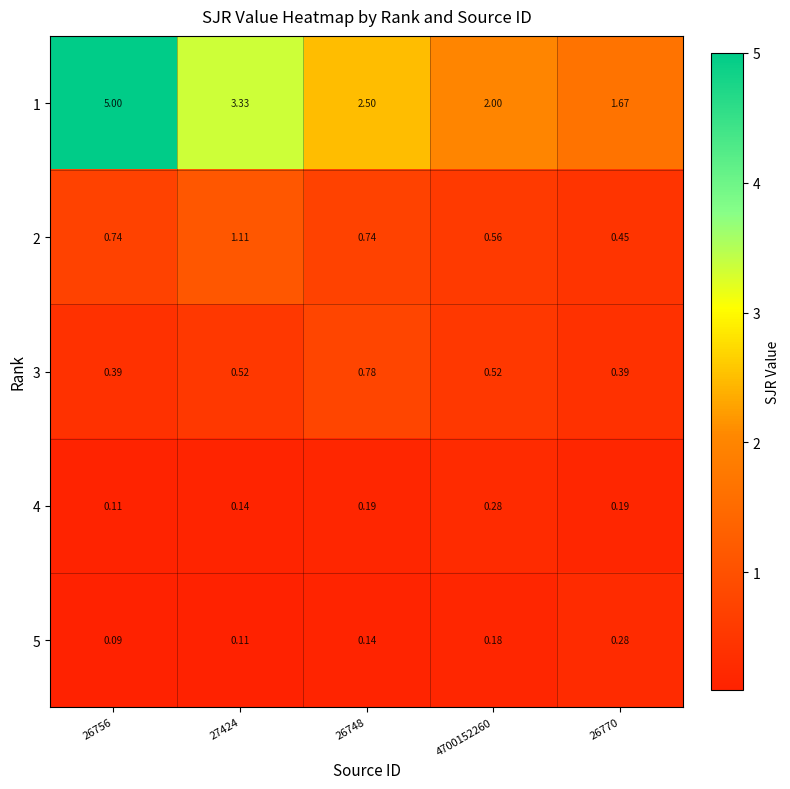

Is the value of 2 at 27424 greater than the value of 1 at 26770?

No